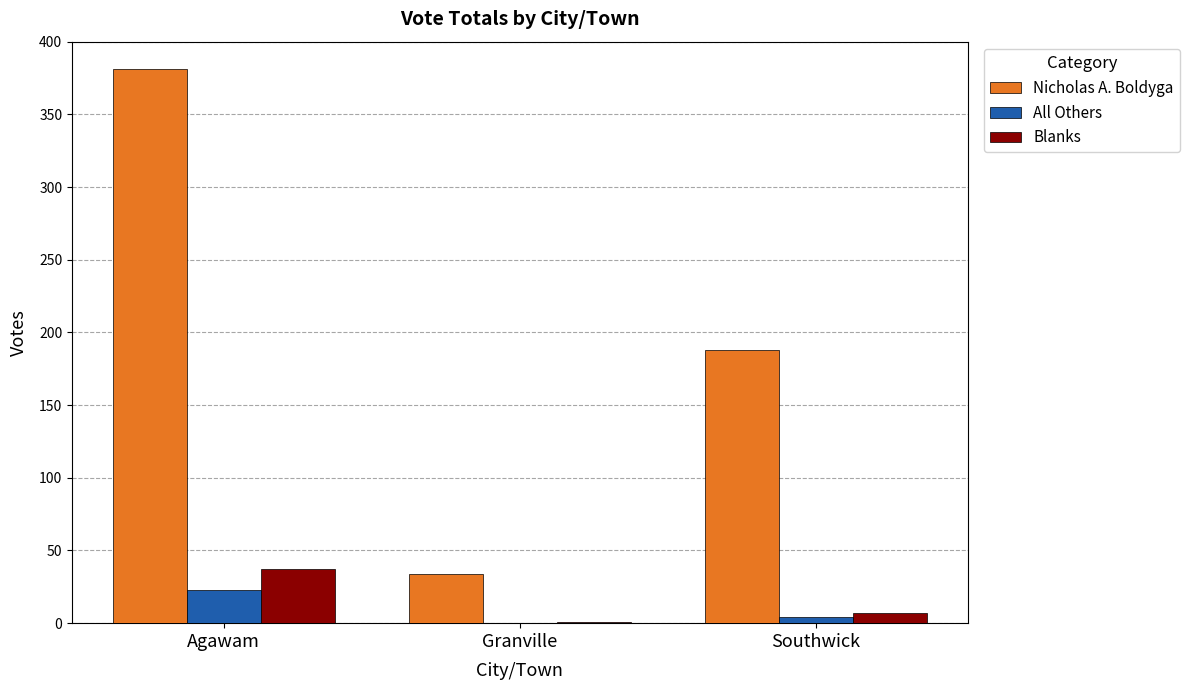

Reading left to right, transcribe all the data shown in this chart.

Nicholas A. Boldyga: Agawam=381	Granville=34	Southwick=188
All Others: Agawam=23	Granville=0	Southwick=4
Blanks: Agawam=37	Granville=1	Southwick=7